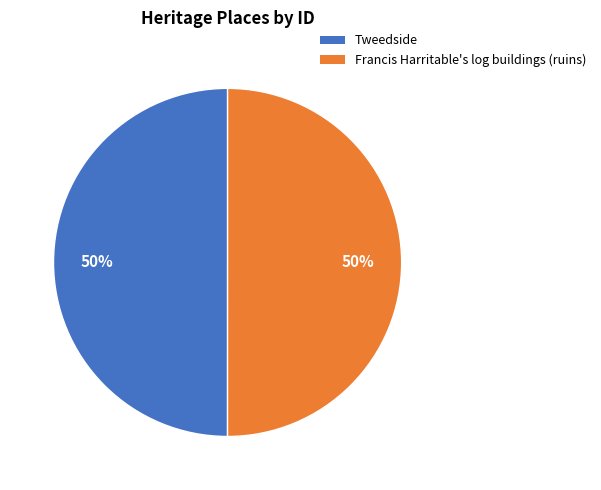

Combined, do Francis Harritable's log buildings (ruins) and Tweedside account for over 50%?

Yes